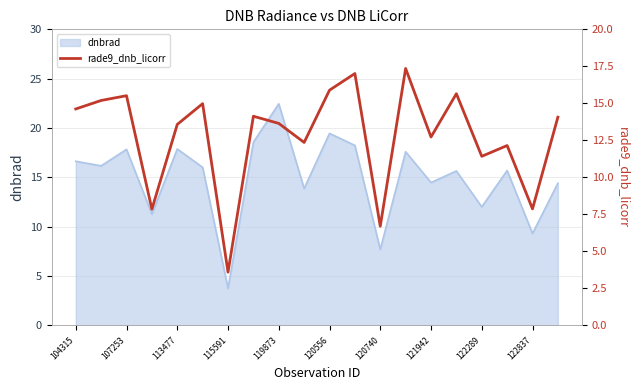

How many points are lower than both their immediate neighbors (excluding endpoints)?

7